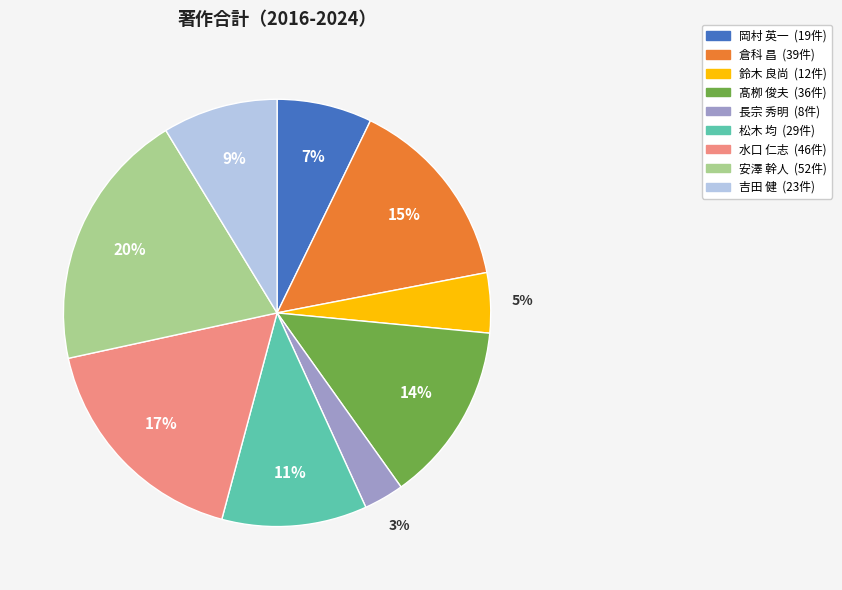

How many segments does this pie chart have?

9